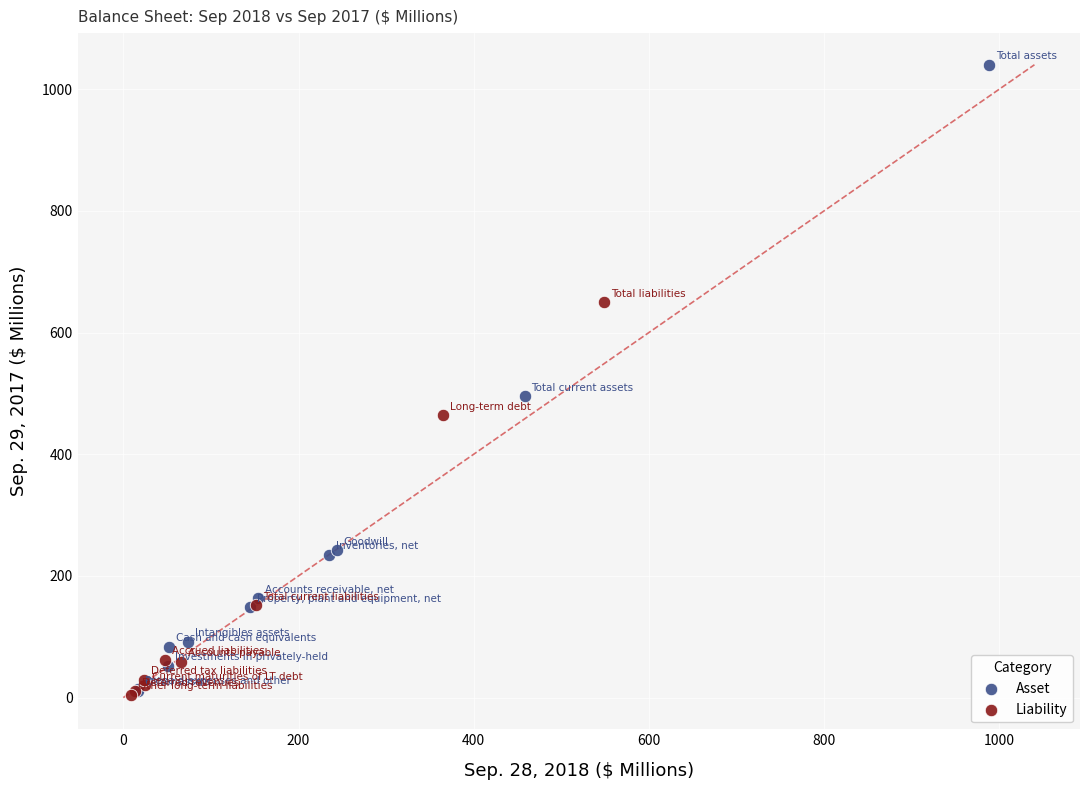

Which series has the largest Y range (max minus min)?

Asset